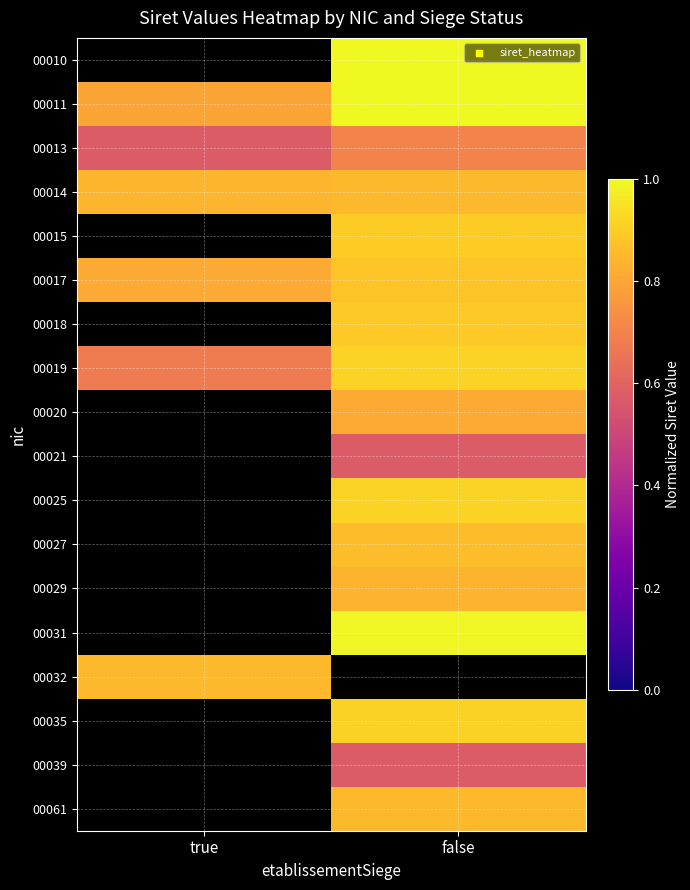

Is the value of 00017 at false greater than the value of 00031 at true?

No